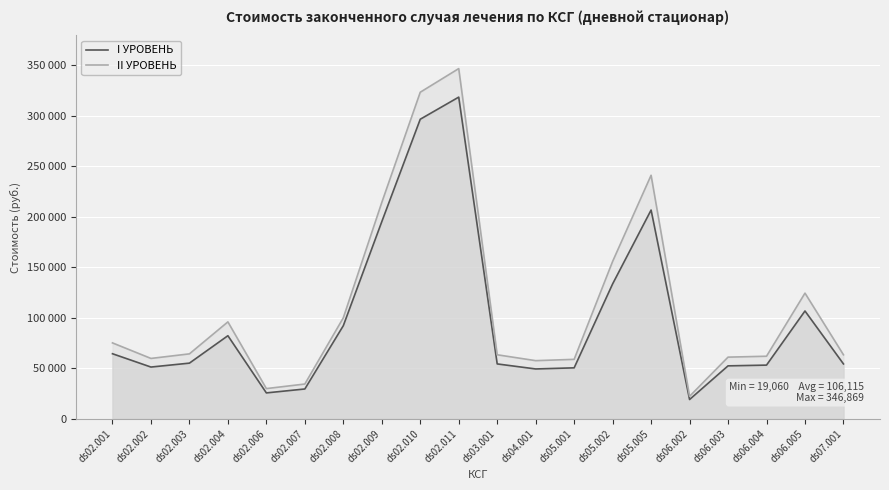

Is the value of II УРОВЕНЬ at ds04.001 greater than the value of I УРОВЕНЬ at ds06.005?

No